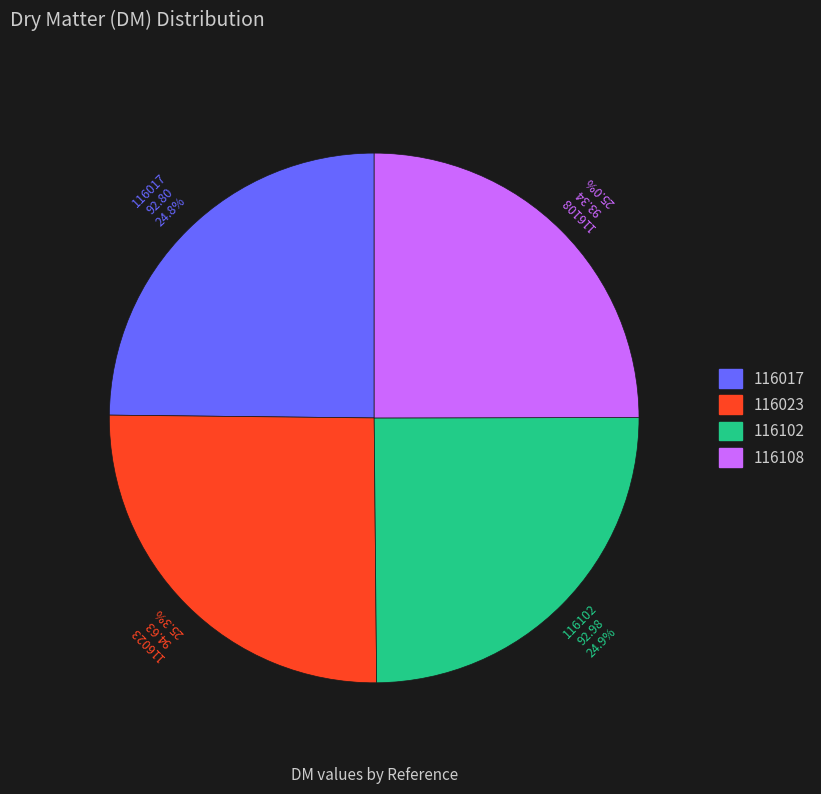

True or false: 116108 accounts for 38% of the total.

False